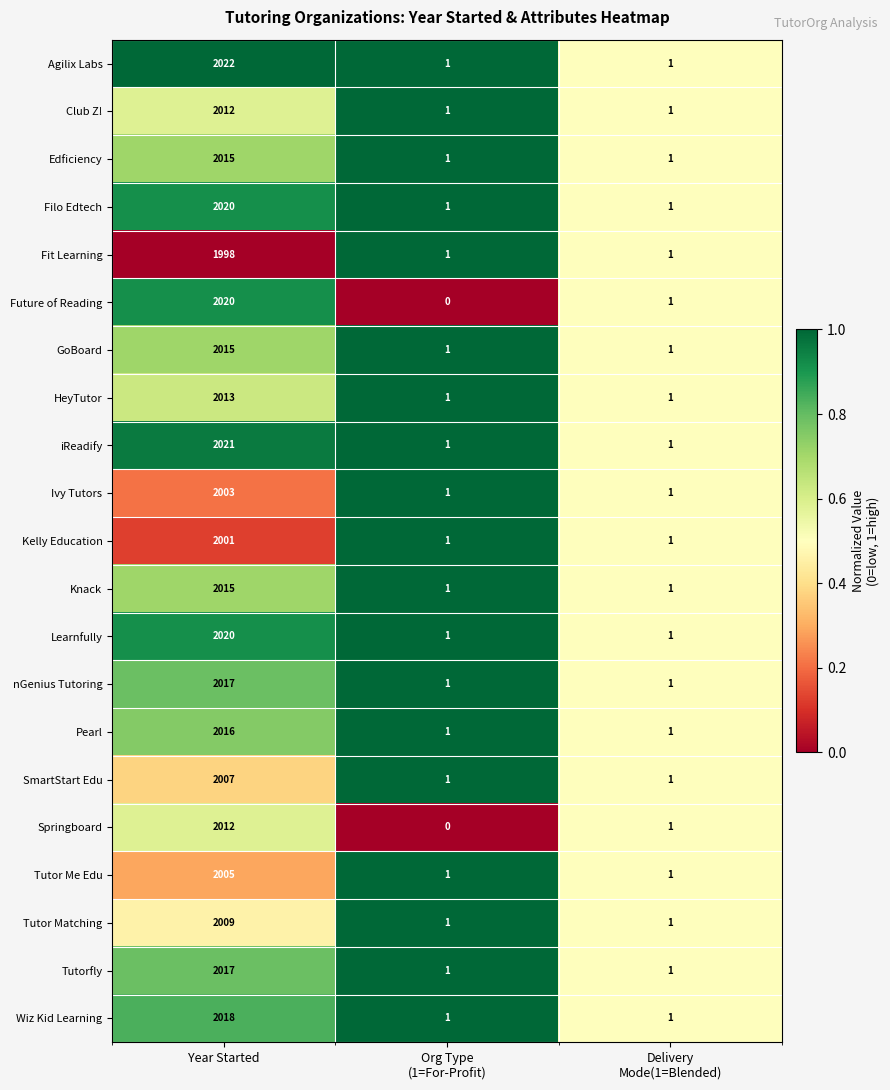

What is the difference between the maximum and second lowest values in the Edficiency series?

2014